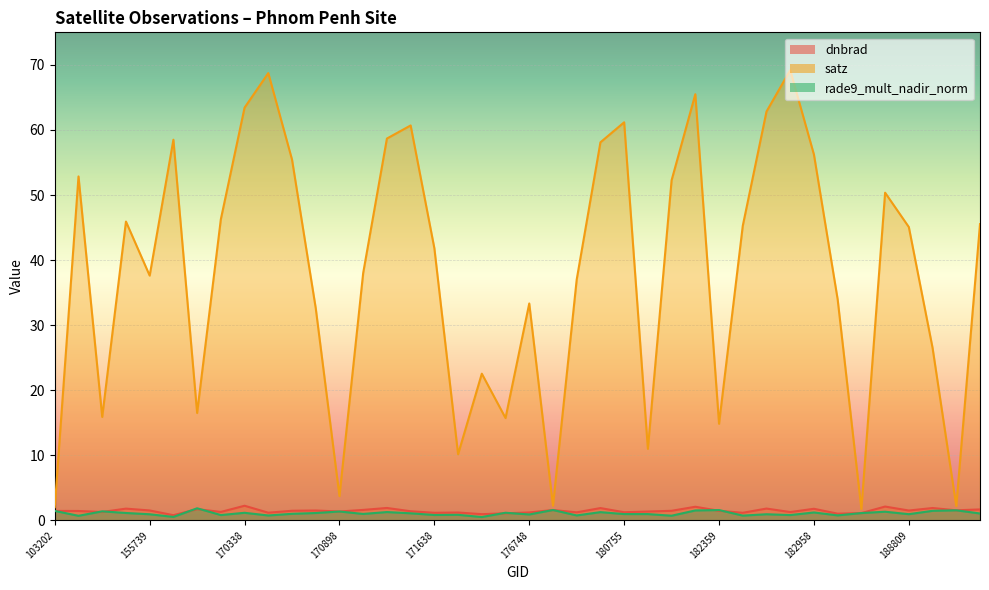

What is the difference between the maximum and second lowest values in the dnbrad series?

1.3